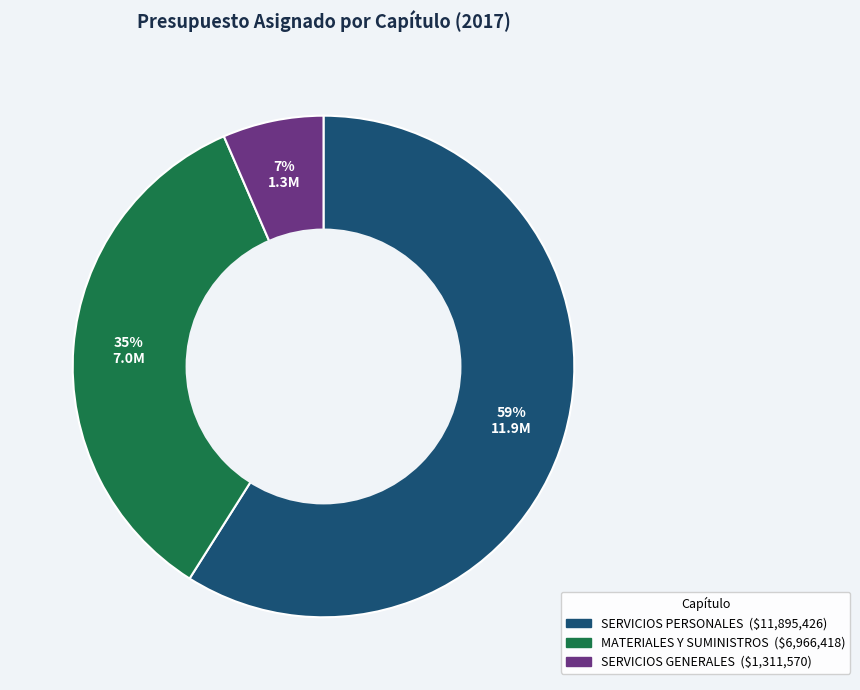

Between SERVICIOS GENERALES and MATERIALES Y SUMINISTROS, which is larger?

MATERIALES Y SUMINISTROS